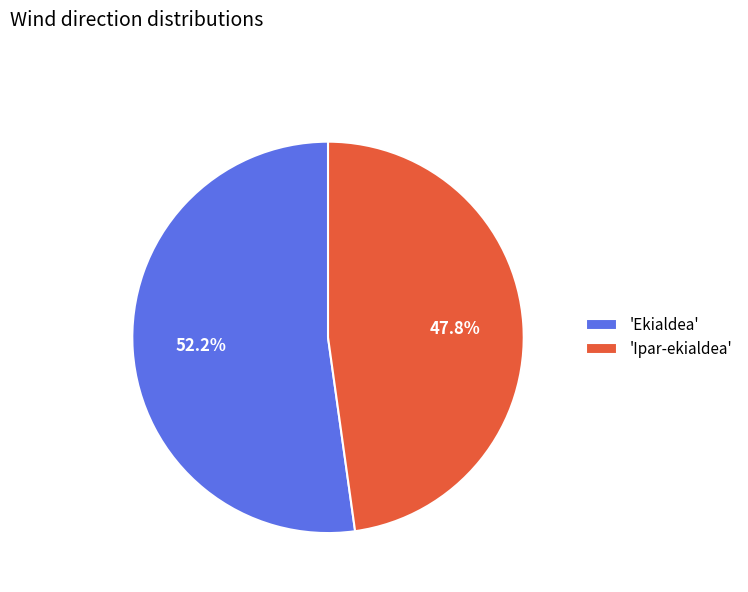

Which category has the smallest portion of the pie?

'Ipar-ekialdea'